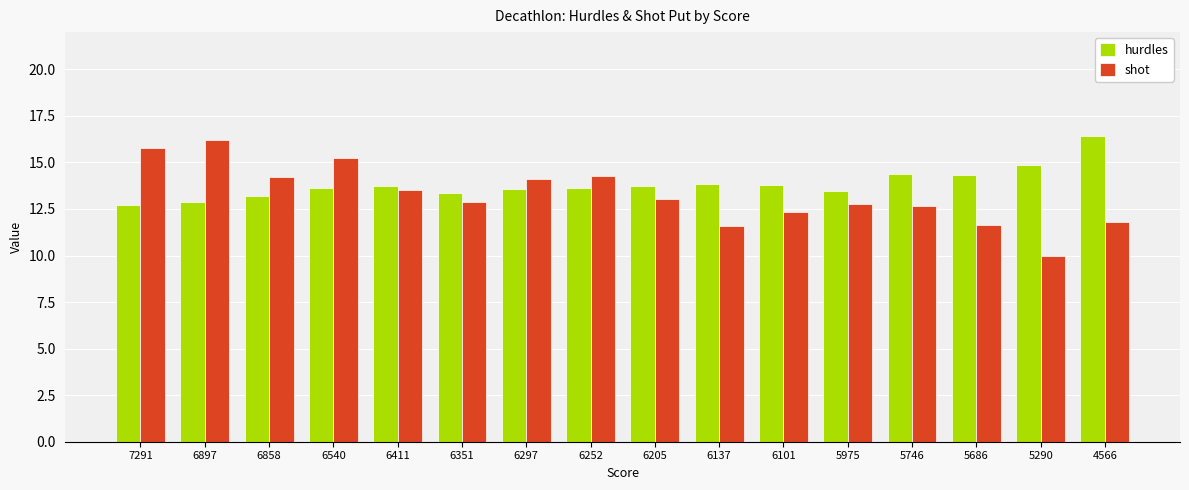

How many values in the hurdles series are below 13?

2